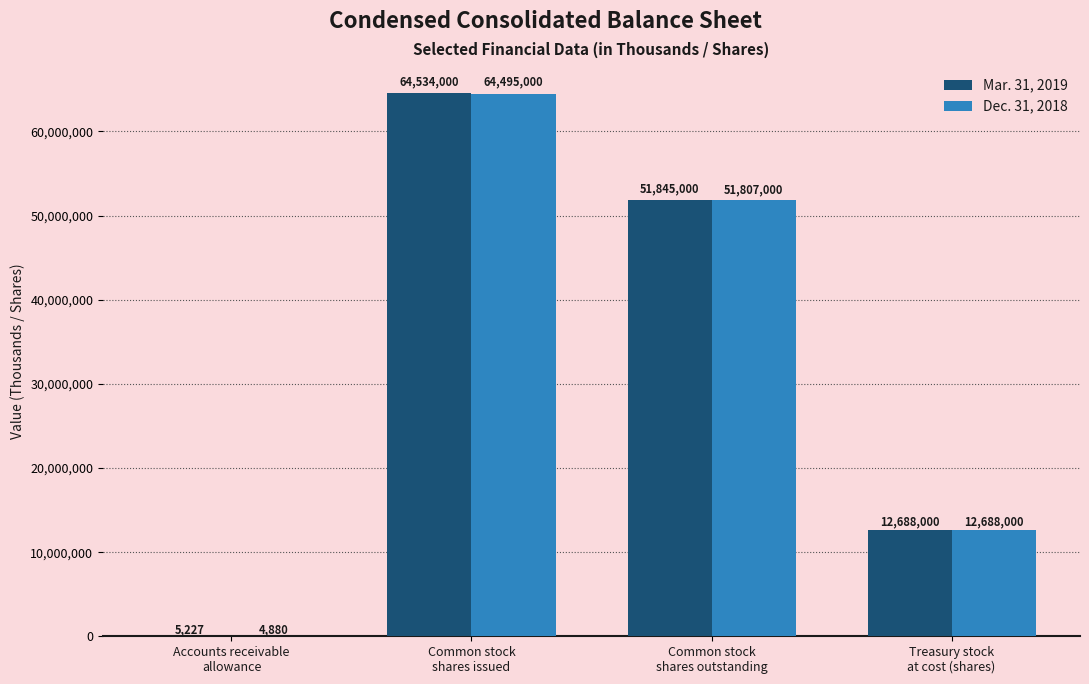

What is the sum of all Mar. 31, 2019 values?

129072227